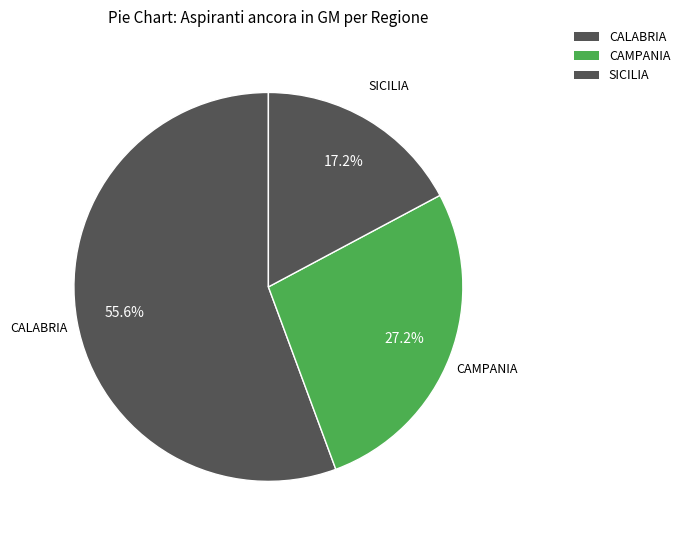

Count the number of slices in the pie.

3